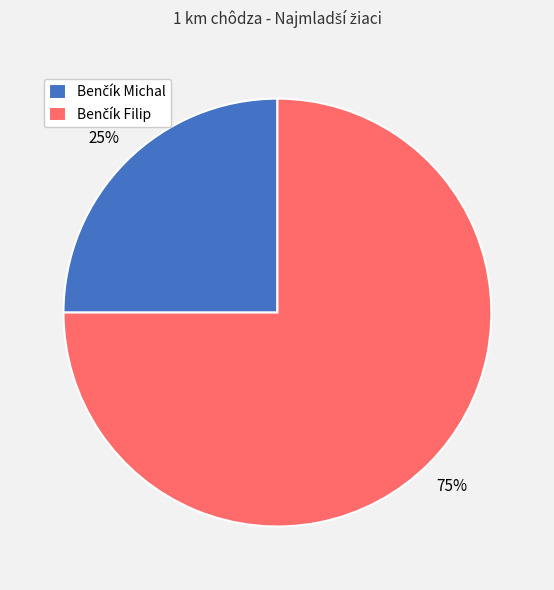

To the nearest percent, what is the difference between the largest and smallest slice percentages?

50%